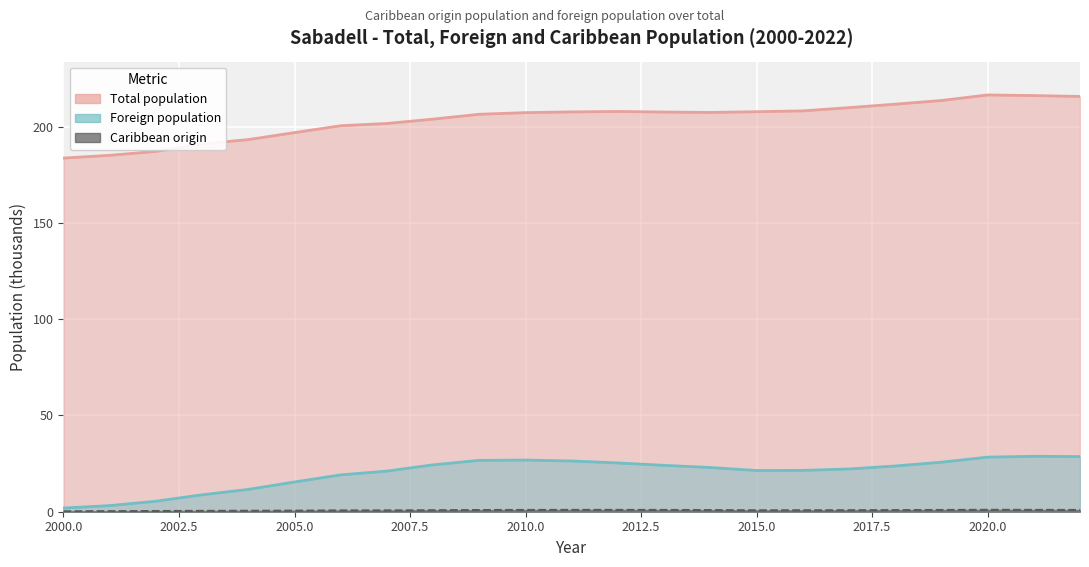

Which category has the highest value across all series?

2020